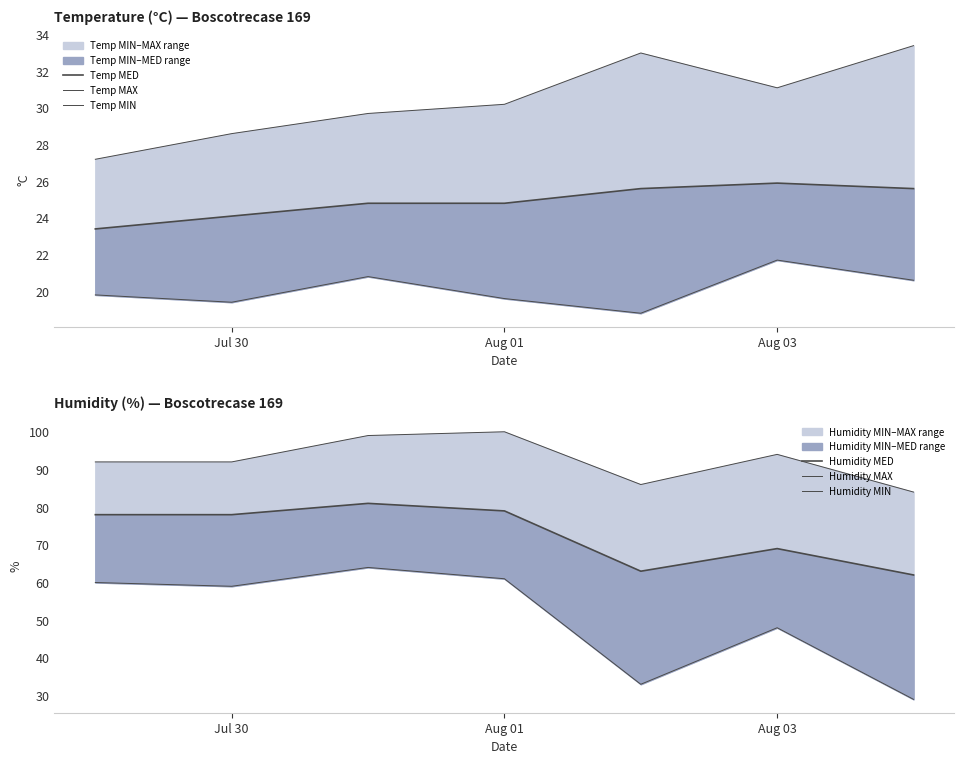

Does the chart display data point markers on the line(s)?

No